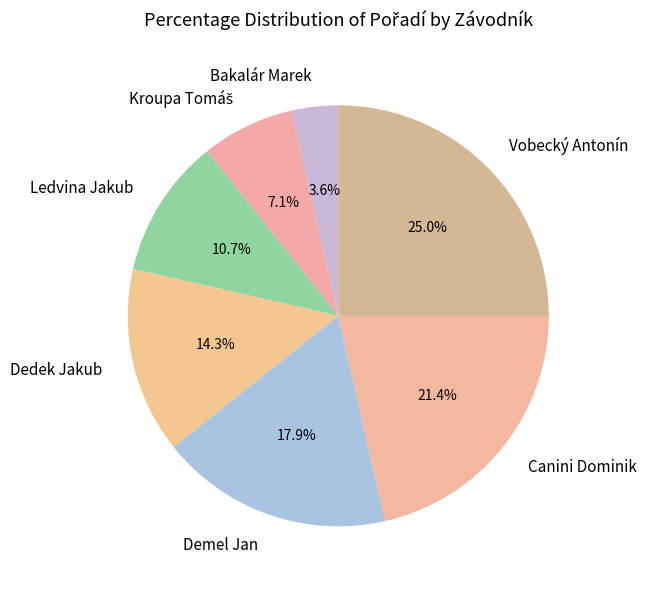

Is there any slice that represents more than half of the pie?

No